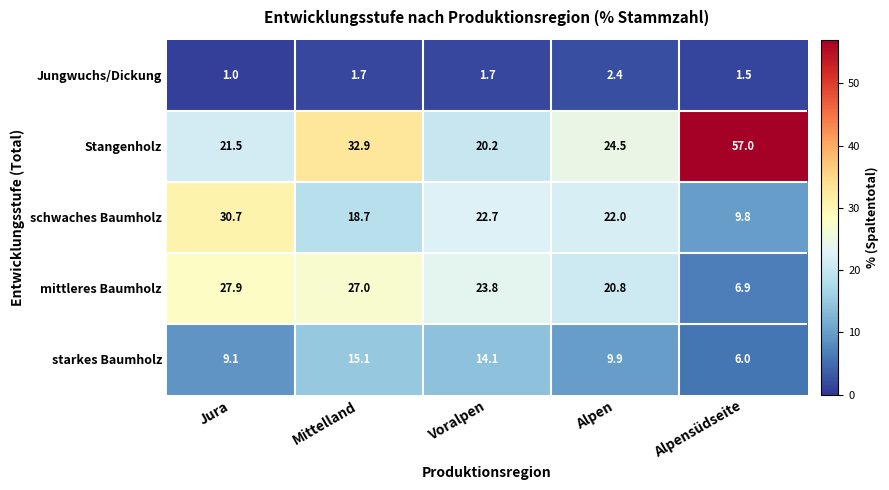

What is the sum of all schwaches Baumholz values?

103.9